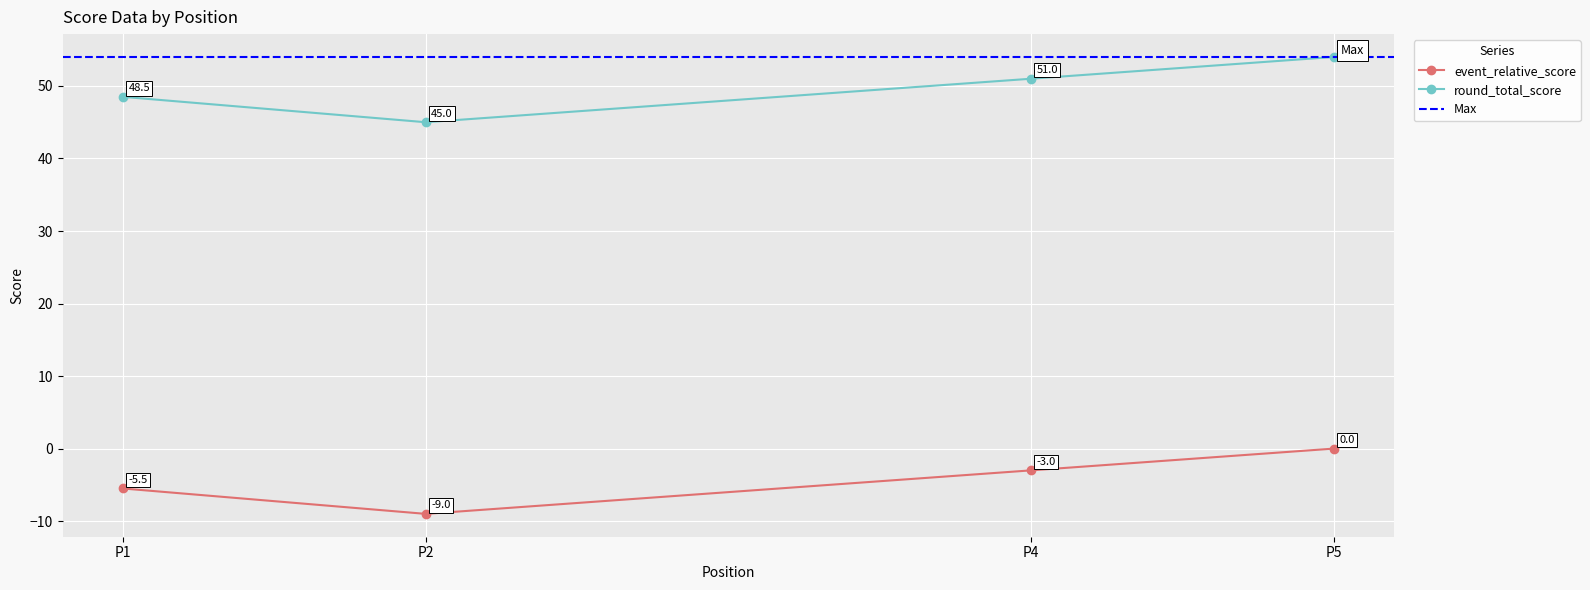

True or false: event_relative_score has a value of 0.0 at P5.

True